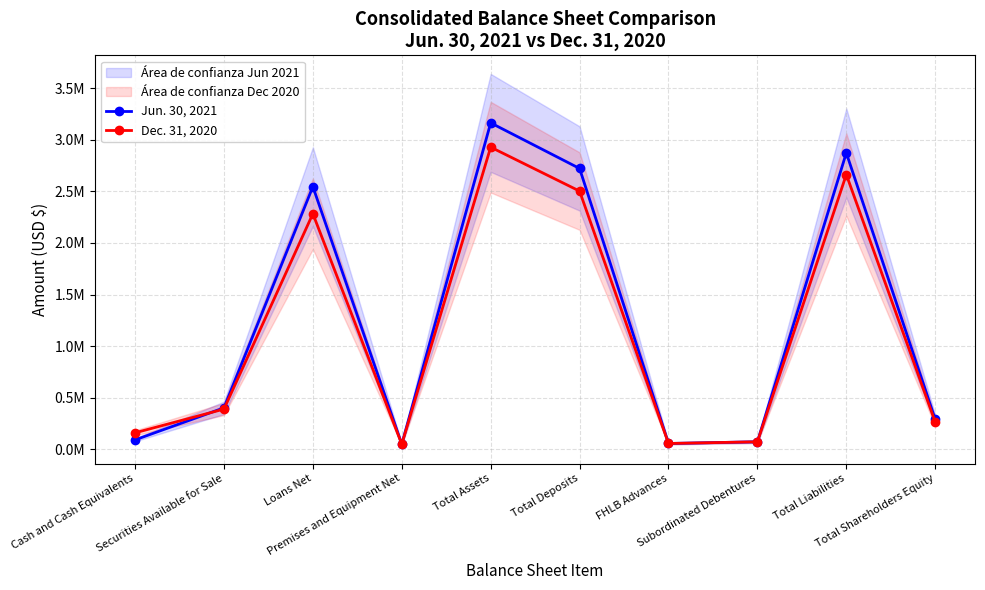

Rank the series at Securities Available for Sale from lowest to highest value.

Dec. 31, 2020, Jun. 30, 2021